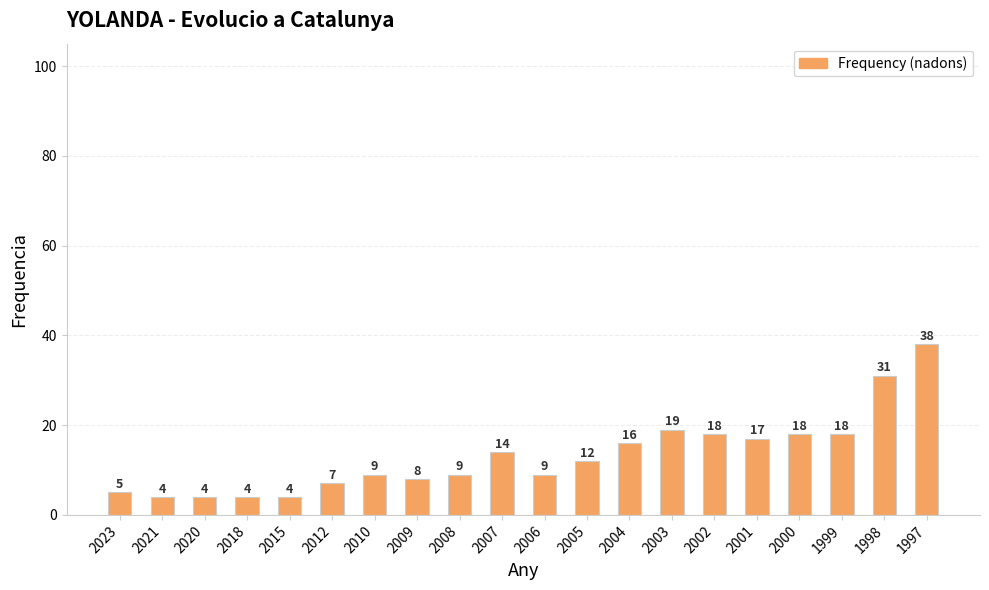

Read the value at 2003, to the nearest 5.

20